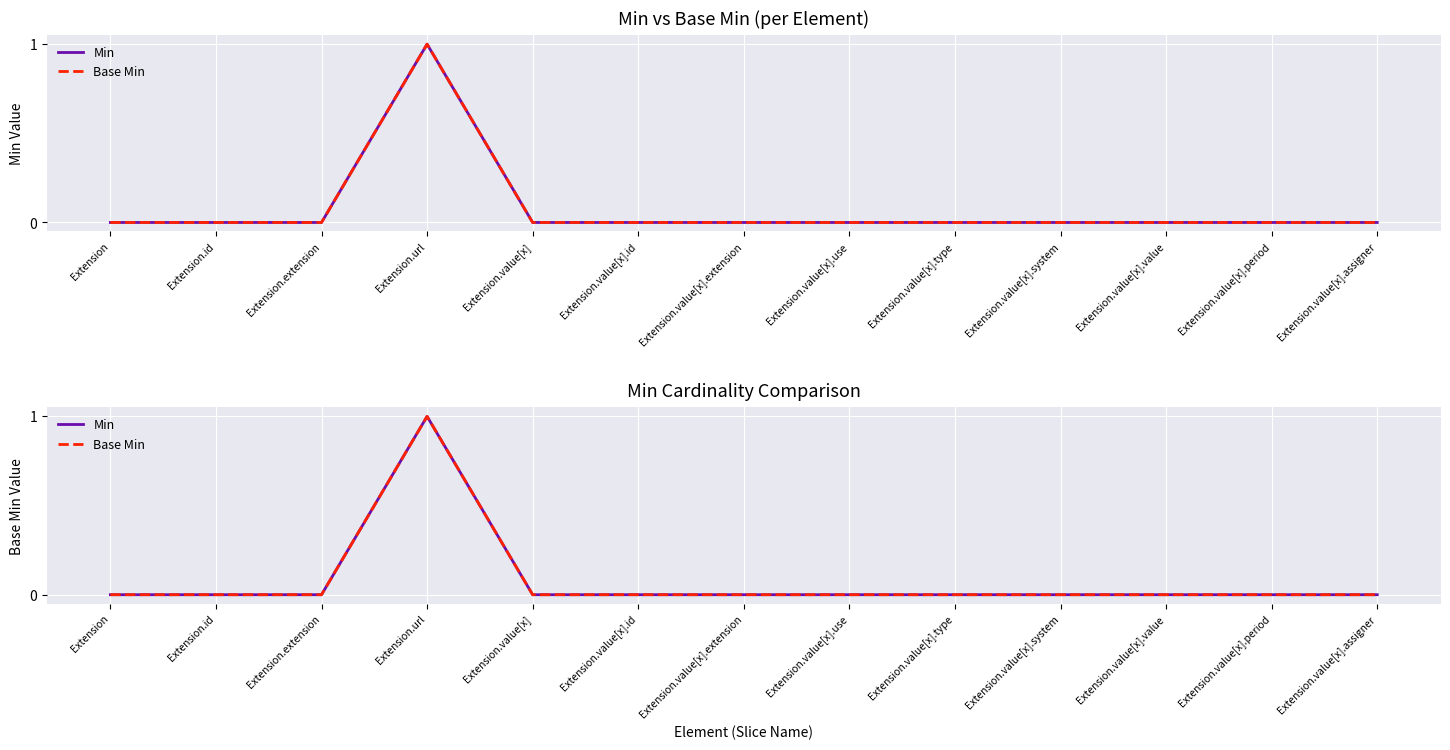

Reading right to left, transcribe all the data shown in this chart.

Min: 0	0	0	0	0	0	0	0	0	1	0	0	0
Base Min: 0	0	0	0	0	0	0	0	0	1	0	0	0